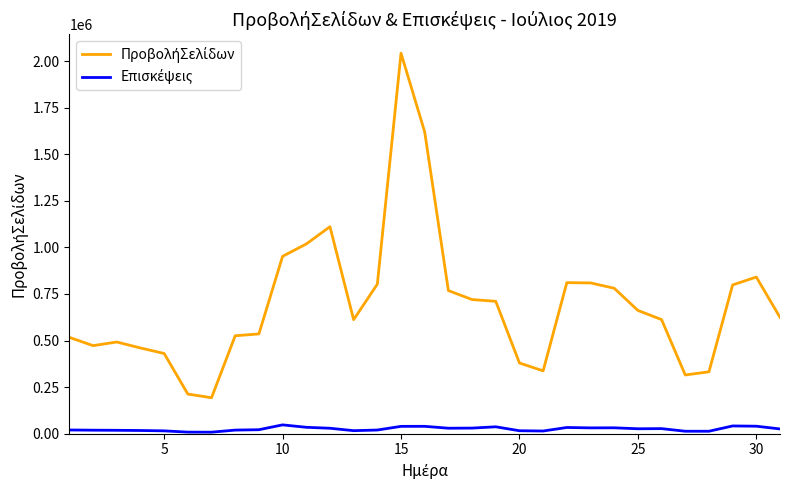

How many lines are shown in the chart?

2